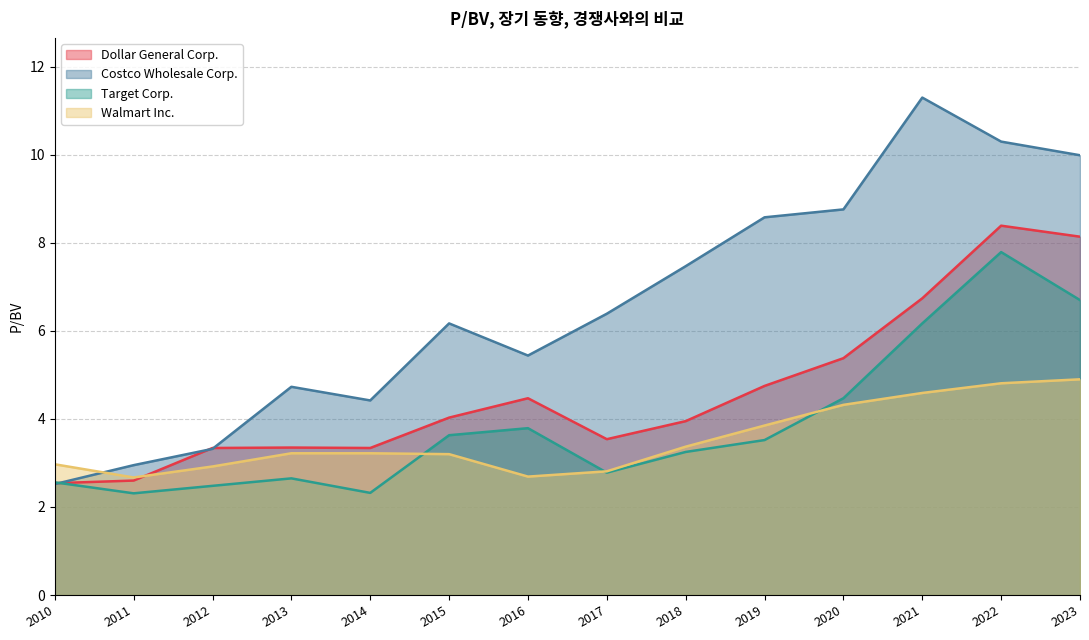

Rank the categories by Dollar General Corp. value from highest to lowest.

2022, 2023, 2021, 2020, 2019, 2016, 2015, 2018, 2017, 2013, 2014, 2012, 2011, 2010